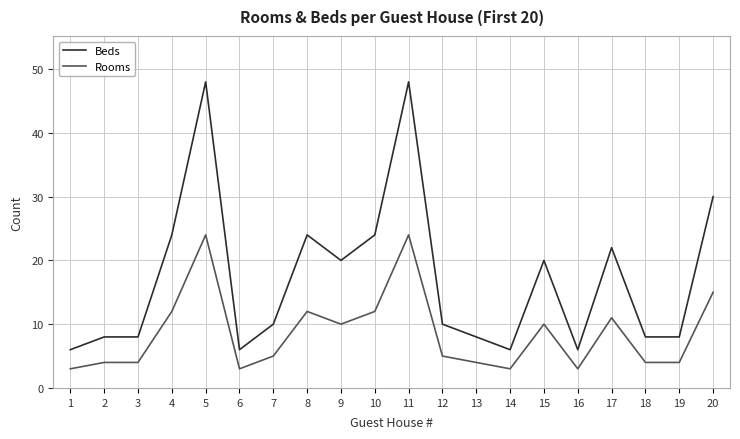

True or false: Beds and Rooms intersect in this chart.

False